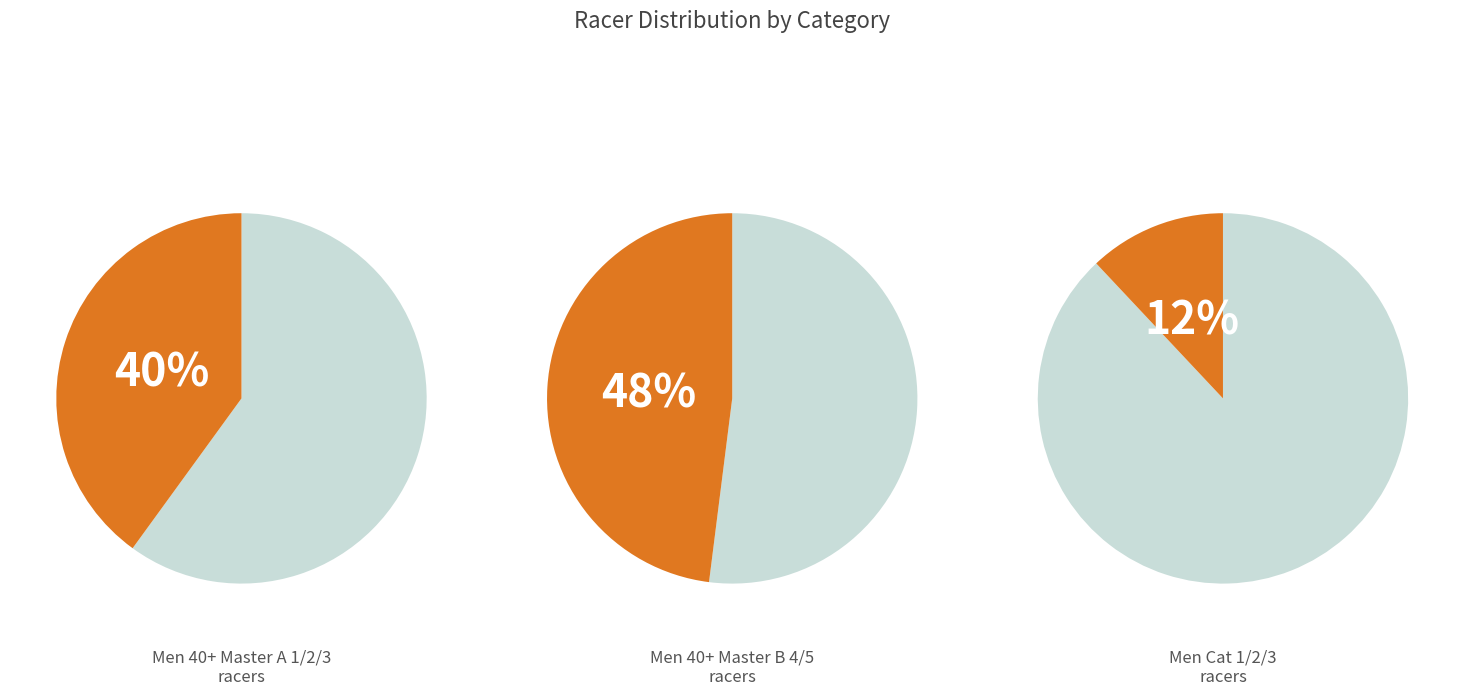

To the nearest percent, what portion does Men 40+ Master B 4/5 represent?

48%